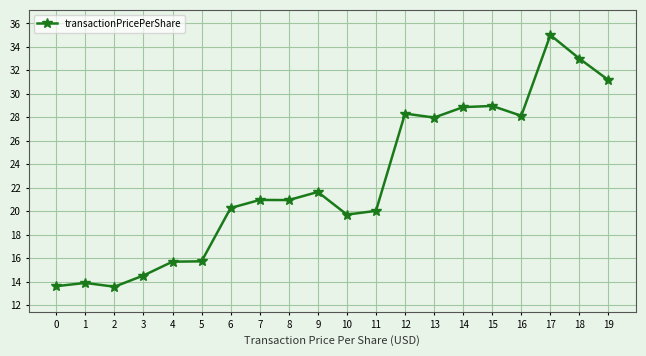

Where is the first local maximum?

1